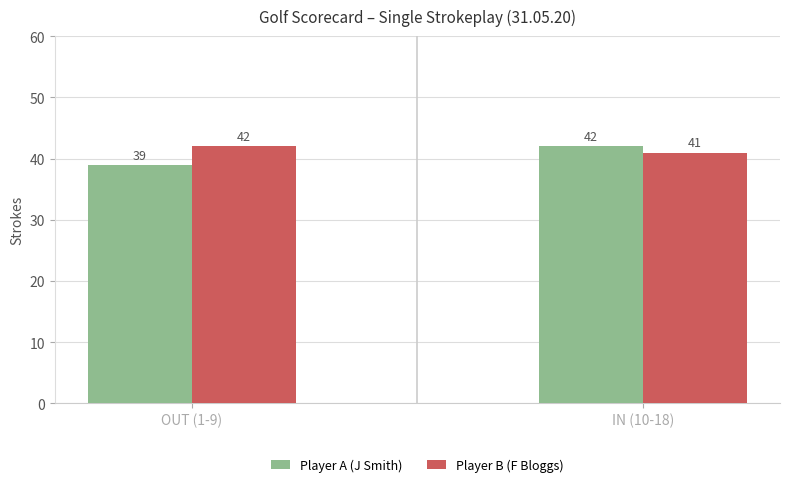

Reading right to left, what are all the values shown in this chart?

Player A (J Smith): 42	39
Player B (F Bloggs): 41	42